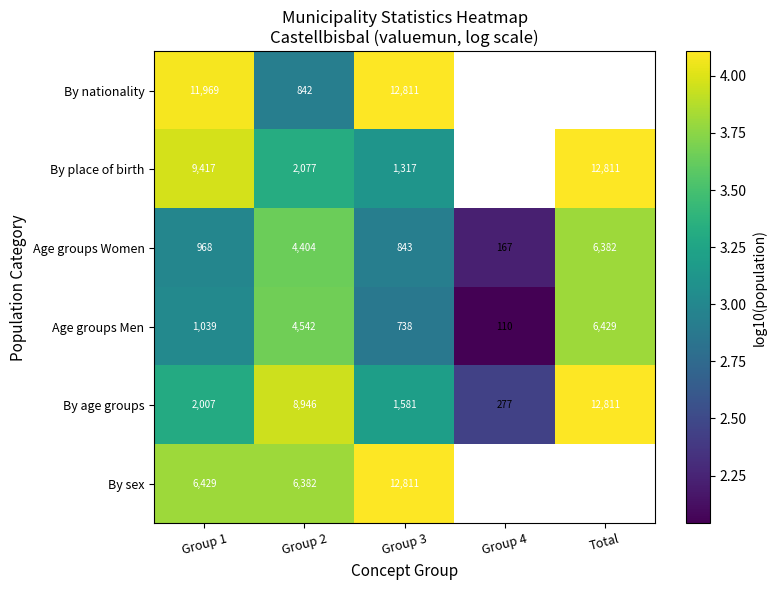

Is the value of By place of birth at Group 1 greater than the value of Age groups Women at Total?

Yes